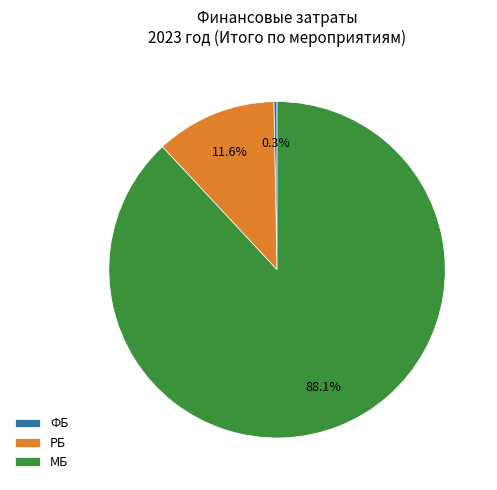

What is the smallest slice in the pie chart?

ФБ